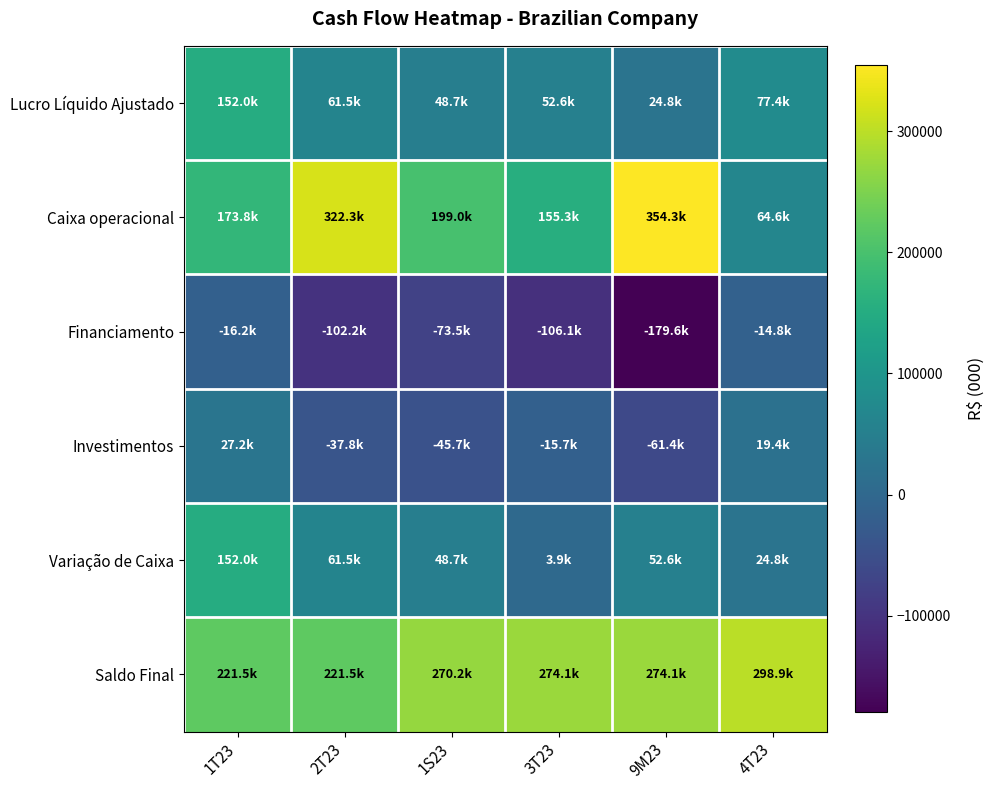

Reading right to left, list all the values displayed in this chart.

Lucro Líquido Ajustado: 4T23=77408.1	9M23=24784.1	3T23=52624.0	1S23=48707.8	2T23=61459.2	1T23=151976.5
Caixa operacional: 4T23=64595.5	9M23=354257.4	3T23=155293.6	1S23=198963.8	2T23=322262.5	1T23=173782.4
Financiamento: 4T23=-14825.5	9M23=-179592.3	3T23=-106063.4	1S23=-73528.9	2T23=-102205.2	1T23=-16232.0
Investimentos: 4T23=19426.9	9M23=-61411.4	3T23=-15698.5	1S23=-45712.9	2T23=-37804.4	1T23=27183.0
Variação de Caixa: 4T23=24784.1	9M23=52624.0	3T23=3916.3	1S23=48707.8	2T23=61459.2	1T23=151976.5
Saldo Final: 4T23=298901.8	9M23=274119.2	3T23=274119.2	1S23=270203.0	2T23=221495.2	1T23=221495.2